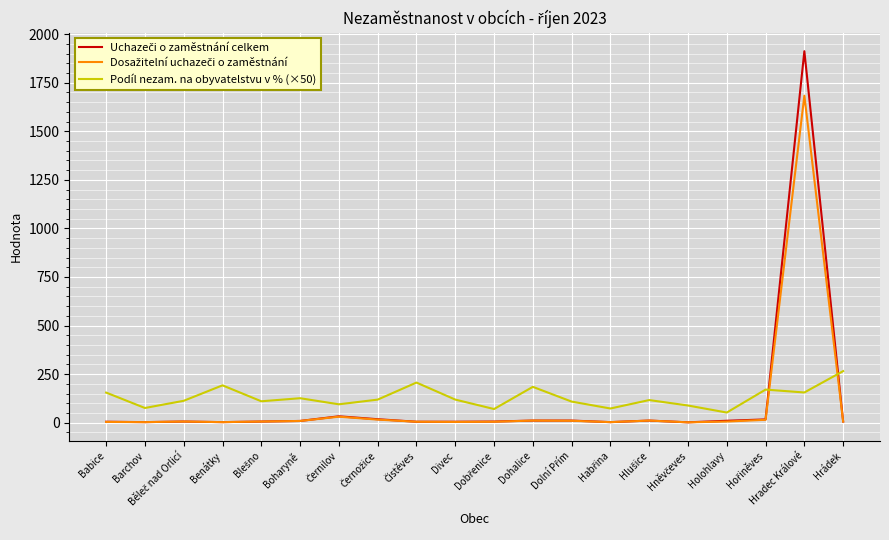

Which label corresponds to the largest value in the chart?

Hradec Králové